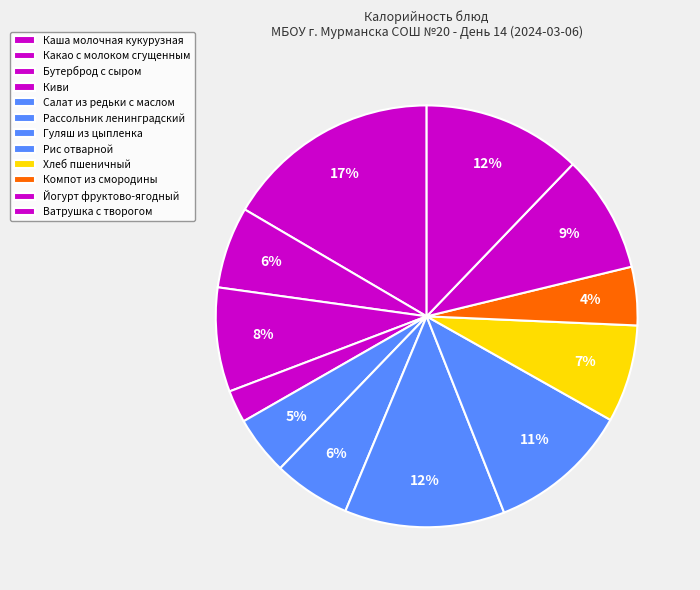

To the nearest percent, what is the difference between the Рассольник ленинградский and Салат из редьки с маслом slice percentages?

1%